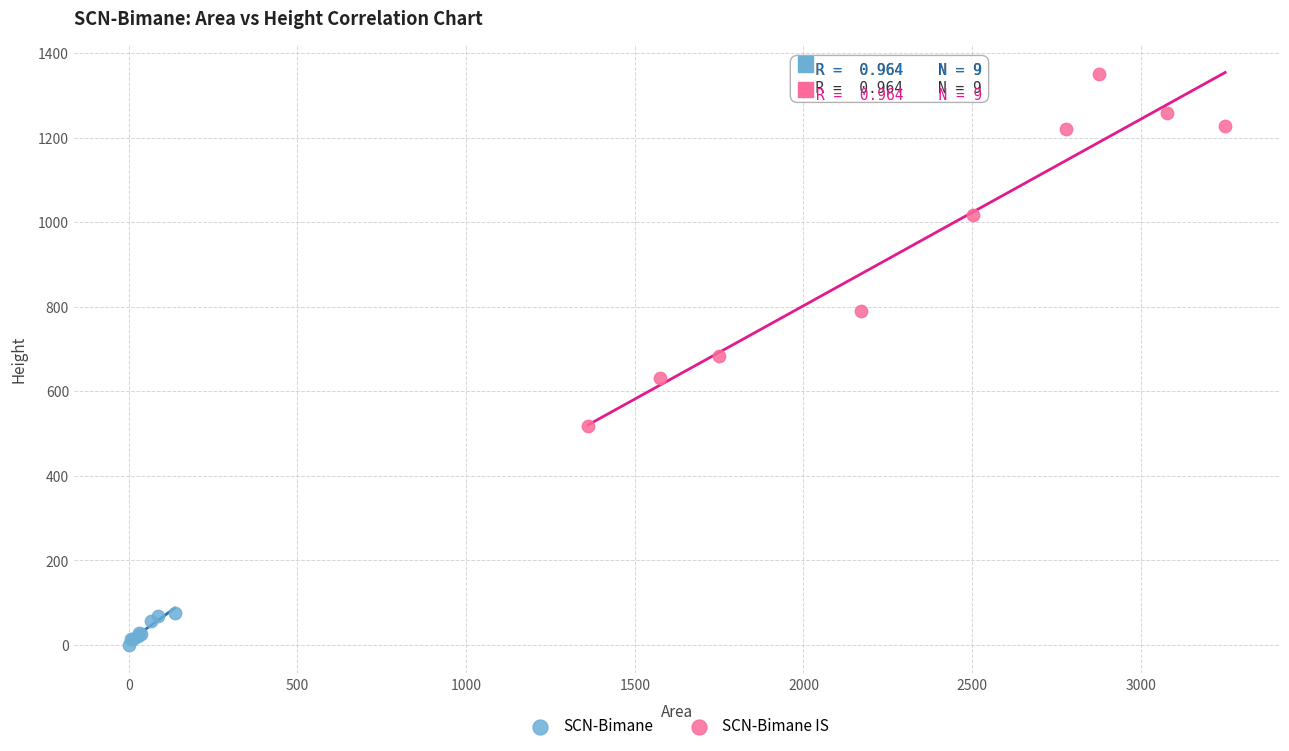

Which series contains the lowest Y value?

SCN-Bimane